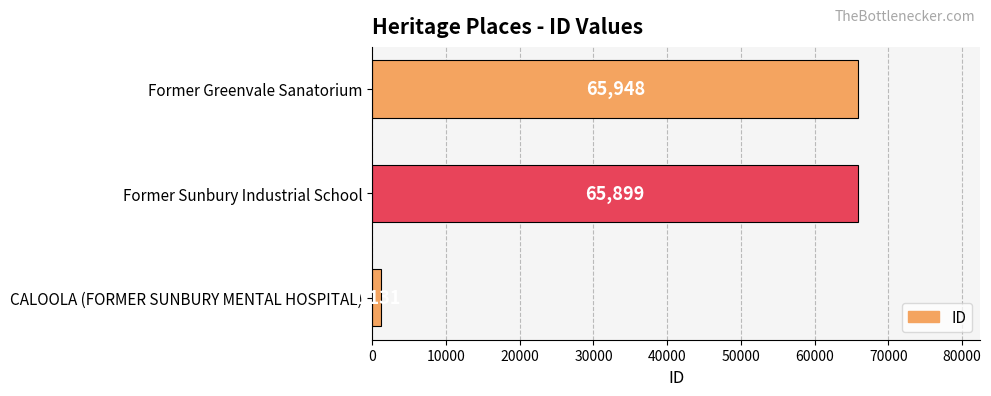

What is the sum of all values?

132978